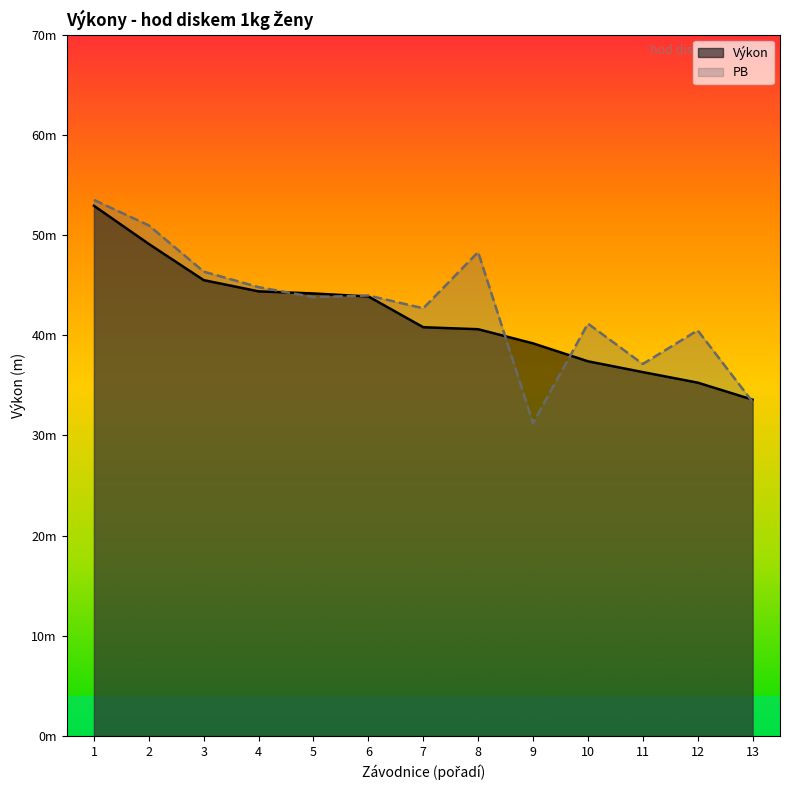

What are all the series names shown in the legend?

Výkon, PB